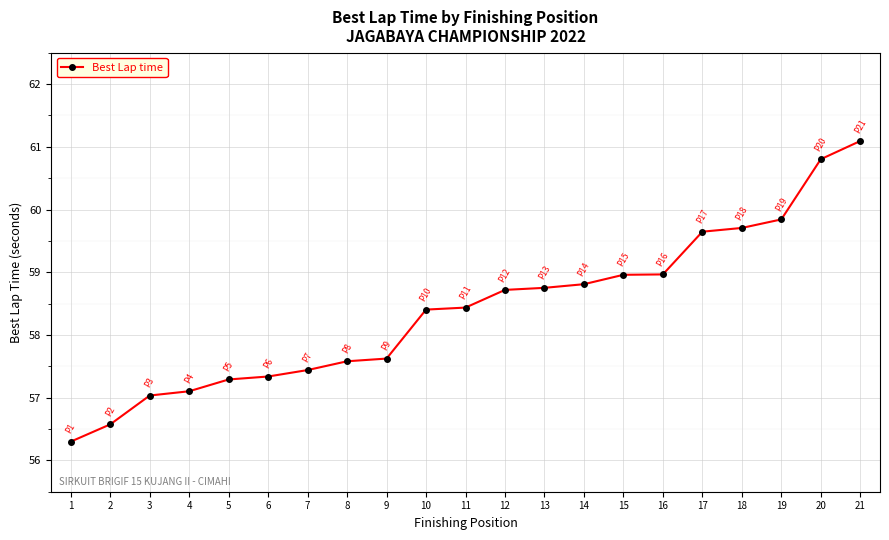

What is the sum of the values at 17 and 9?

117.3